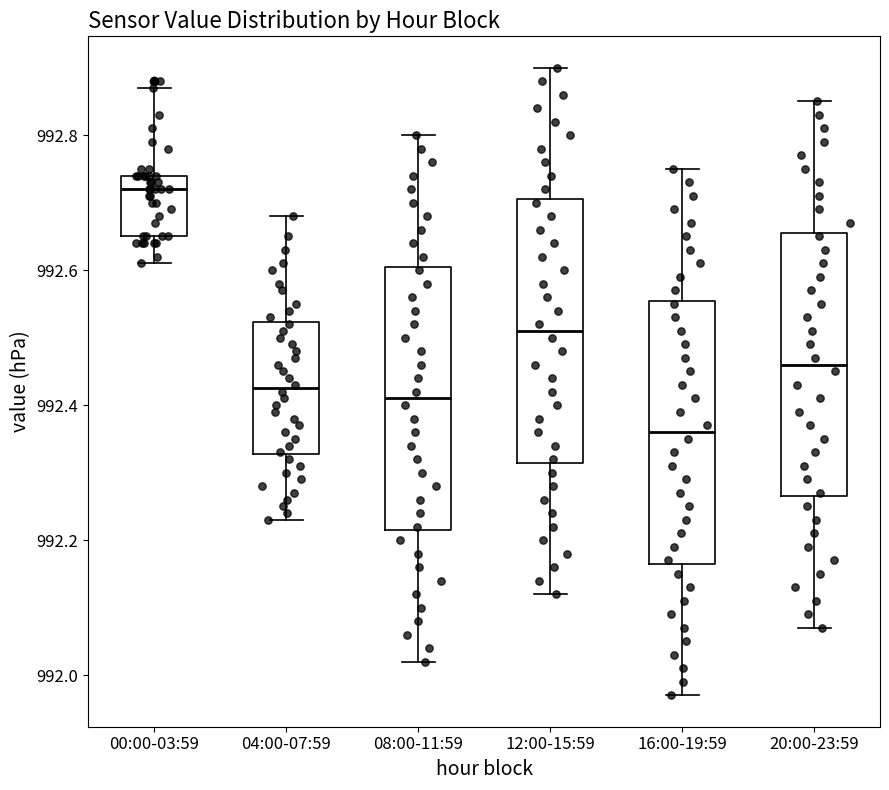

Reading left to right, read every box against the y-axis: the position of its median line, the range the box covers, and the ends of its whiskers. The values are not printed on the chart, so give them approximately, as read against the axis.

00:00-03:59: median 992.72, box 992.66 to 992.74, whiskers 992.62 to 992.88
04:00-07:59: median 992.42, box 992.32 to 992.52, whiskers 992.24 to 992.68
08:00-11:59: median 992.42, box 992.22 to 992.60, whiskers 992.02 to 992.80
12:00-15:59: median 992.52, box 992.32 to 992.70, whiskers 992.12 to 992.90
16:00-19:59: median 992.36, box 992.16 to 992.56, whiskers 991.98 to 992.76
20:00-23:59: median 992.46, box 992.26 to 992.66, whiskers 992.08 to 992.86